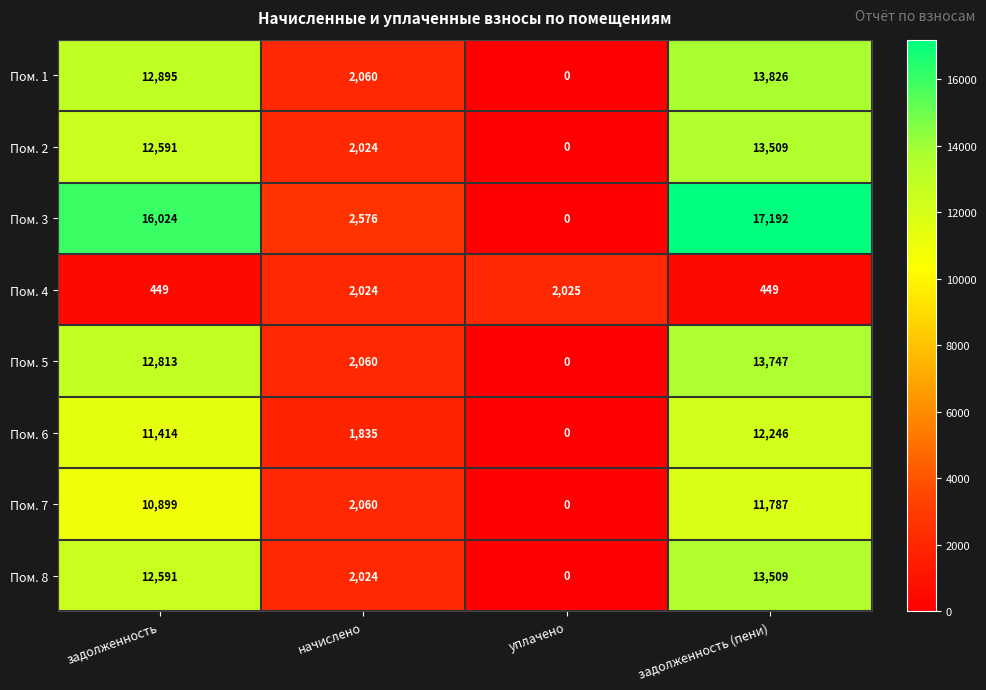

Is it true that Пом. 3 equals 3948 at начислено?

False